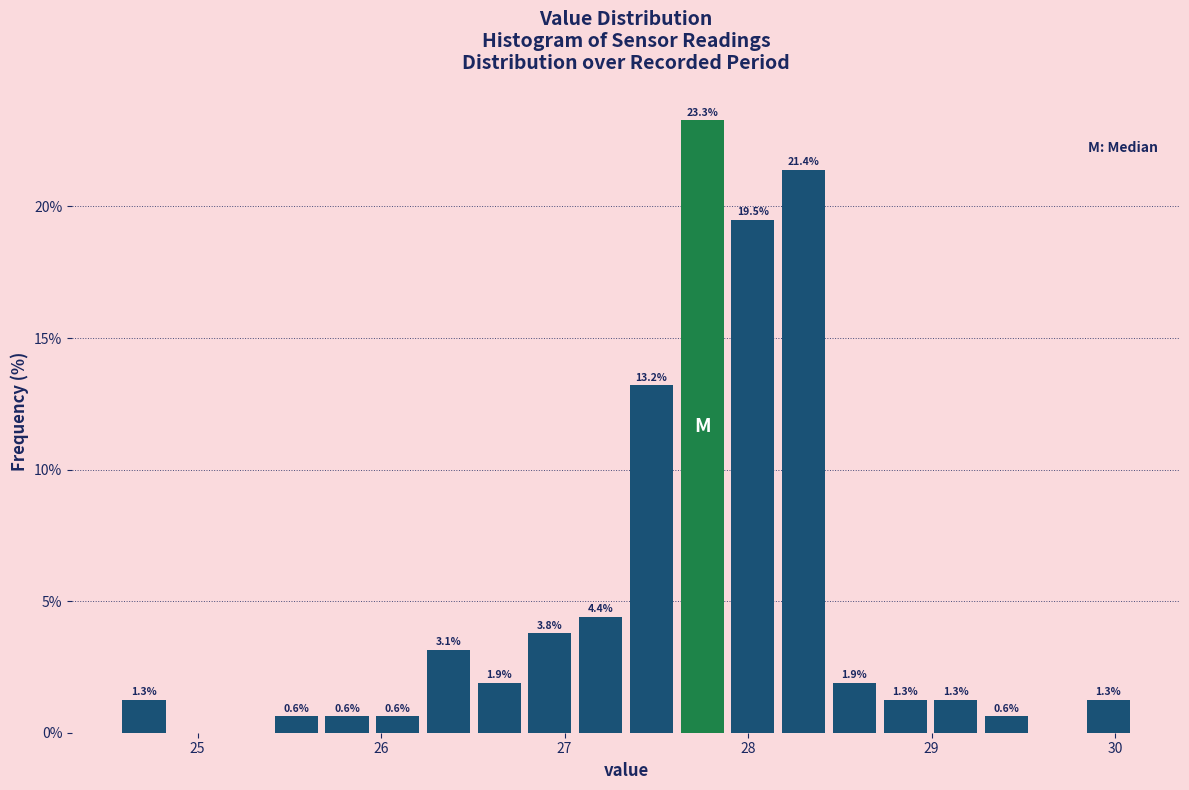

Around what value on the x-axis is the tallest bar? Give the approximate position of its centre, as read against the axis.

27.7